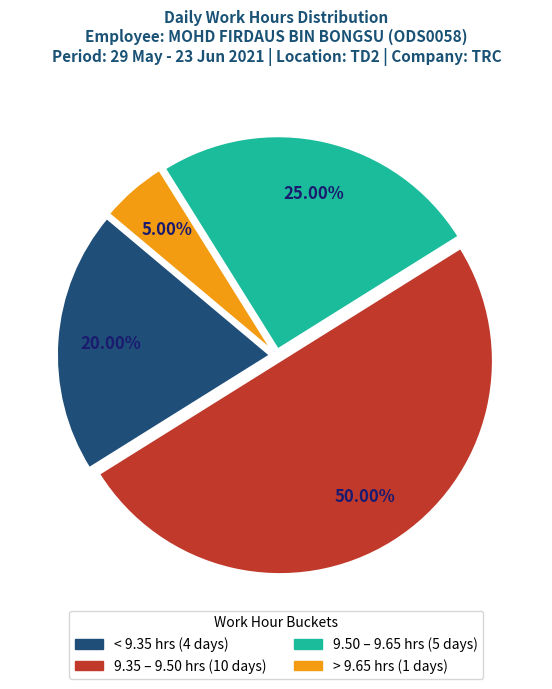

Count the number of slices in the pie.

4